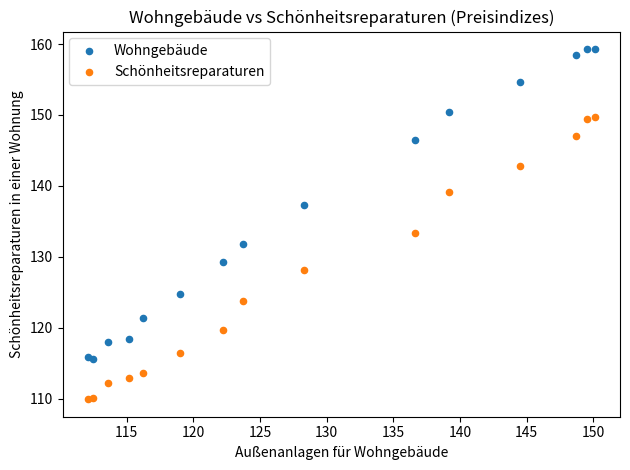

Which series has the largest Y range (max minus min)?

Wohngebäude